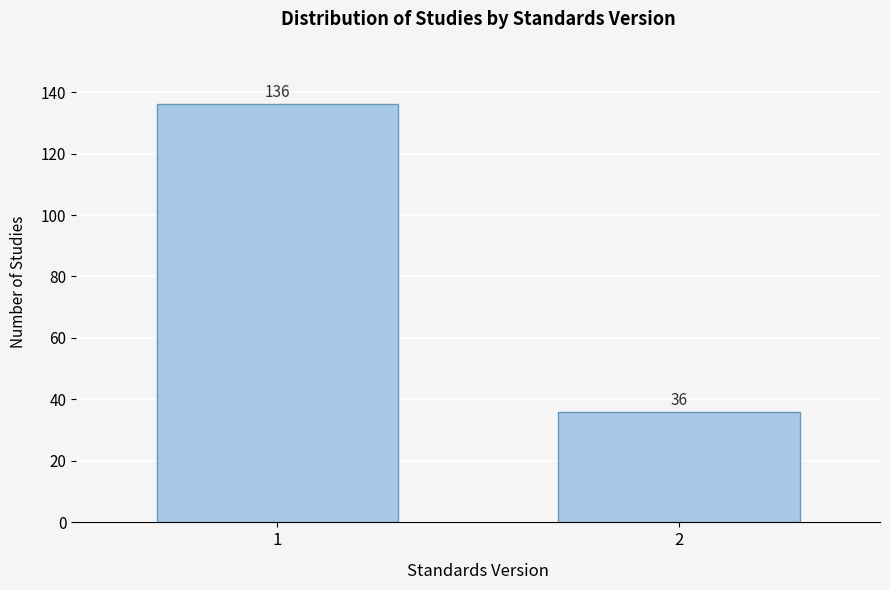

Reading left to right, list all the values displayed in this chart.

136	36